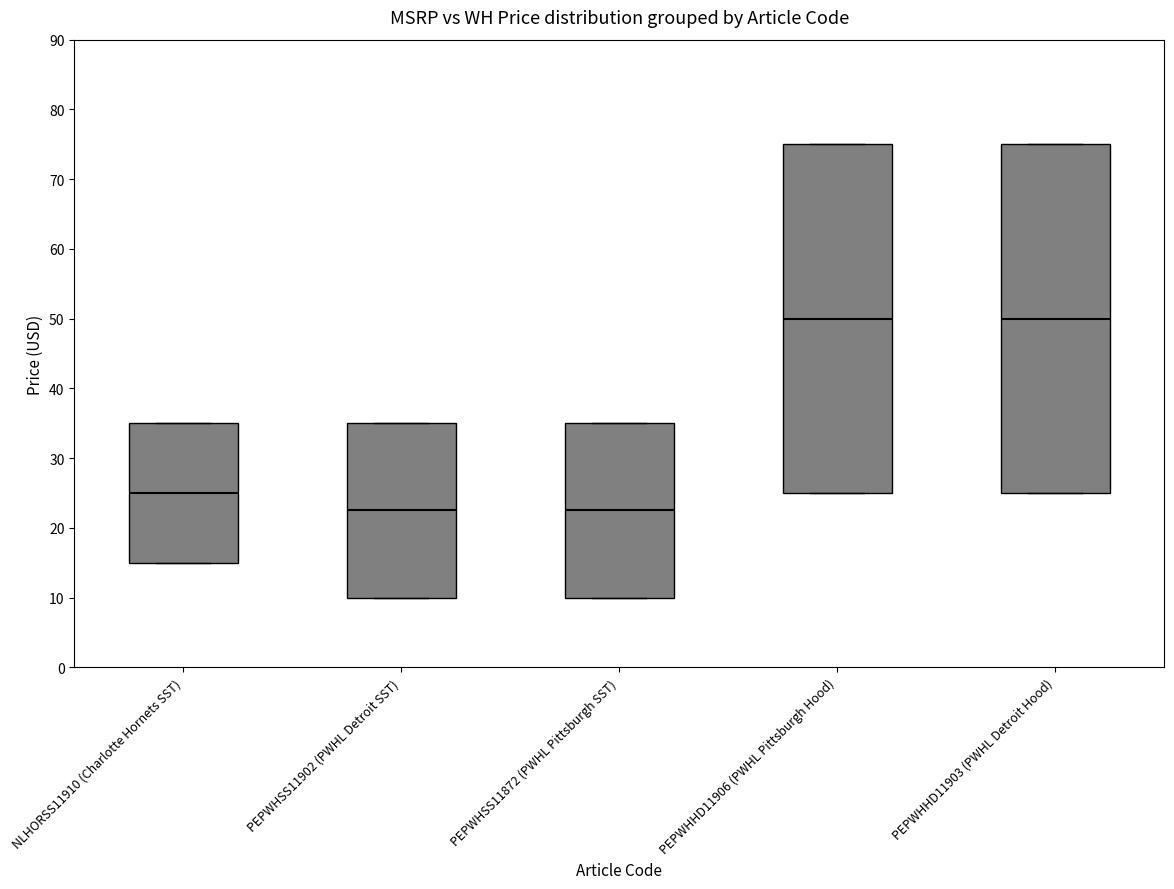

Where does the median line of the box for NLHORSS11910 (Charlotte Hornets SST) sit on the y-axis? The values are not printed on the chart, so give them approximately, as read against the axis.

25